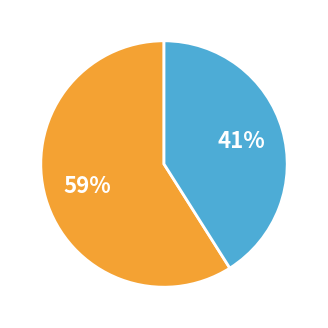

To the nearest percent, what is the average slice percentage?

50%